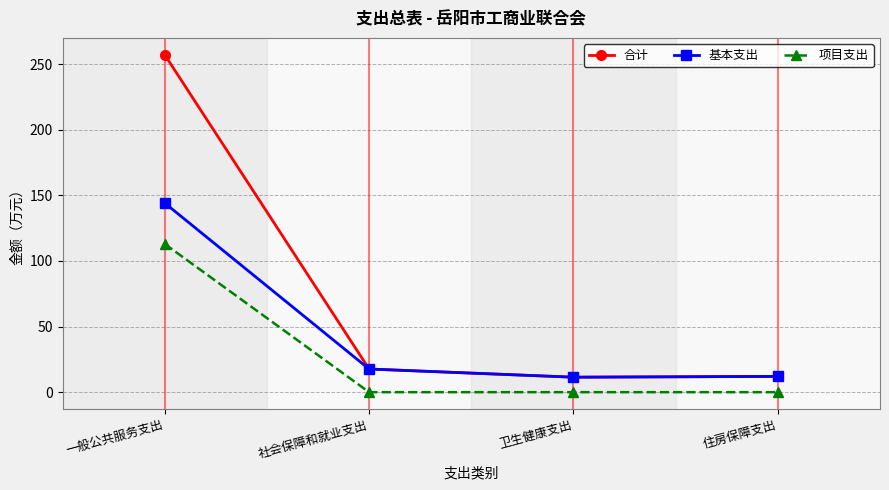

Where does the 基本支出 series first go above 17?

一般公共服务支出